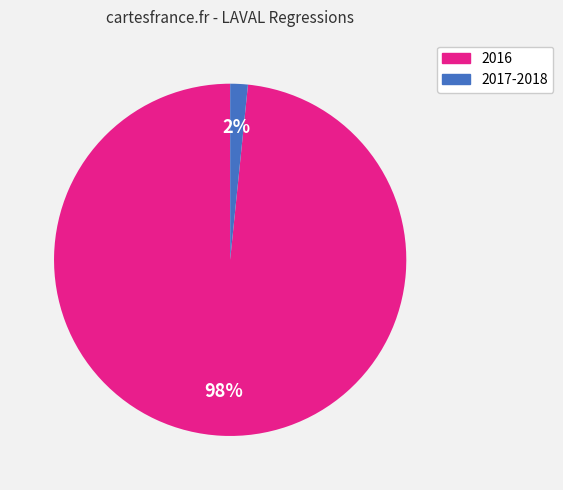

To the nearest percent, what is the average slice percentage?

50%